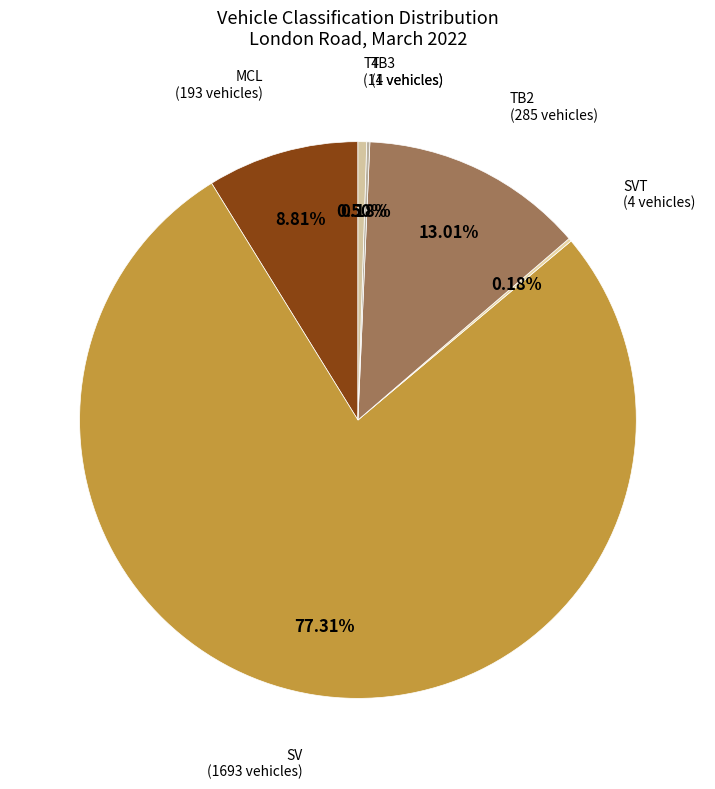

Is there any slice that represents more than half of the pie?

Yes